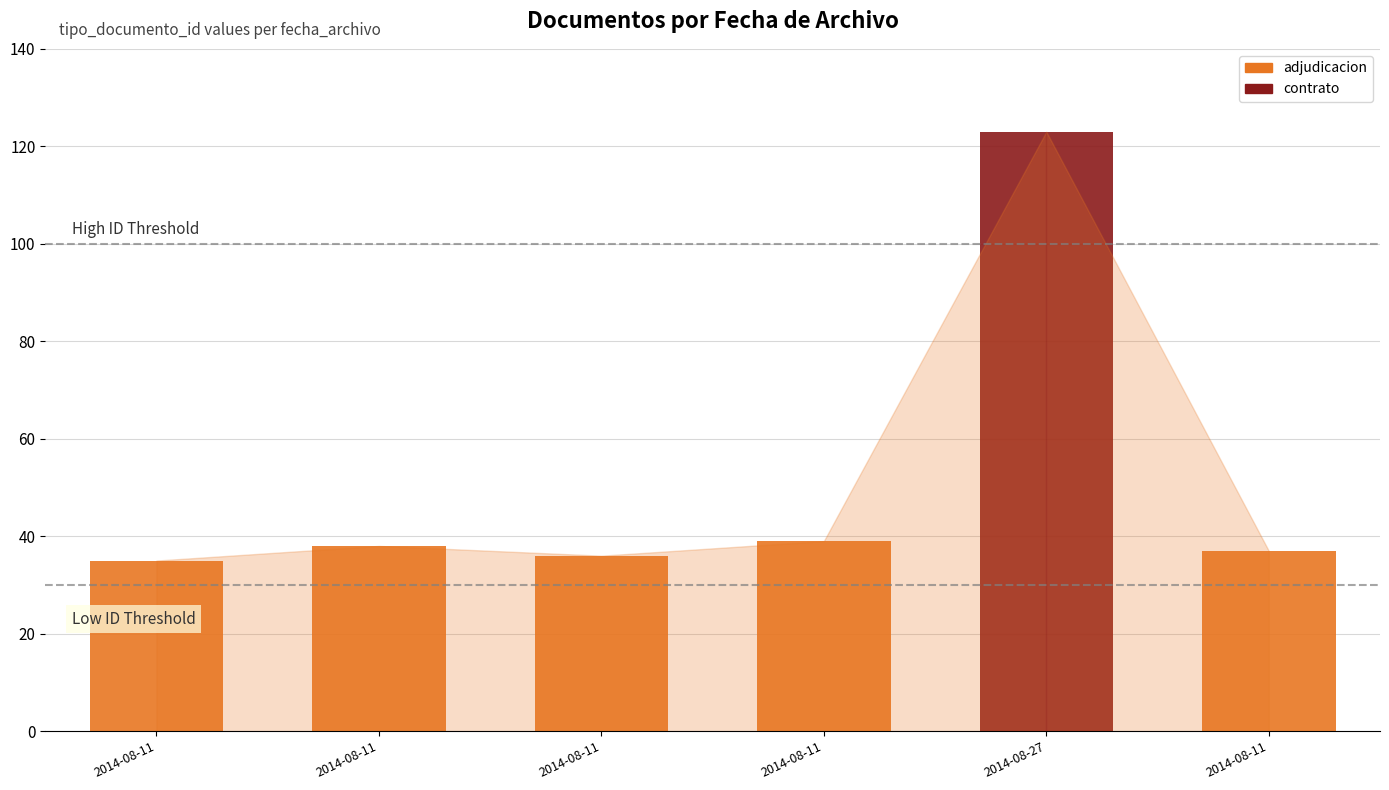

What is the difference between the maximum and minimum values?

88